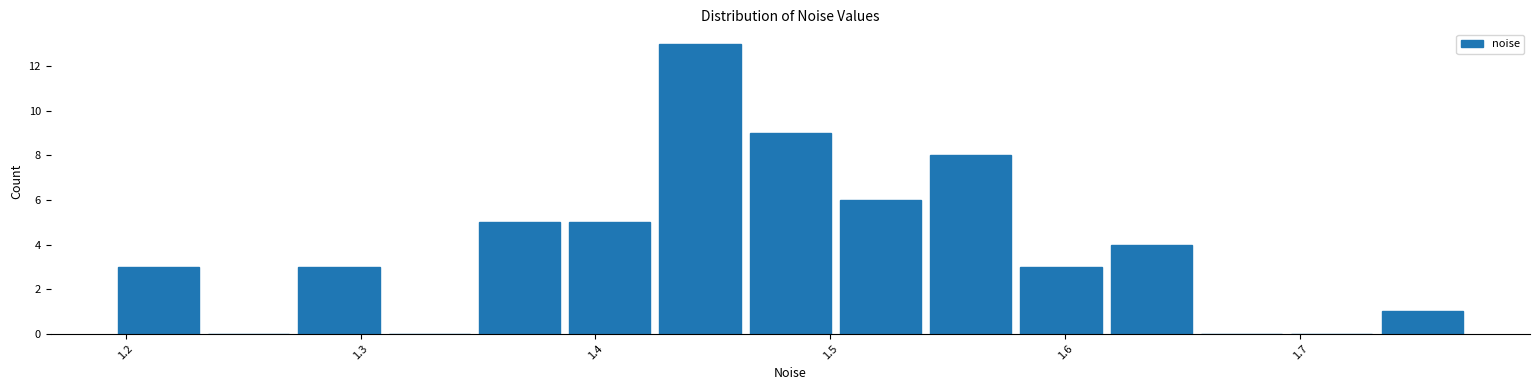

Read against the x-axis, roughly where is the centre of the tallest bar?

1.44